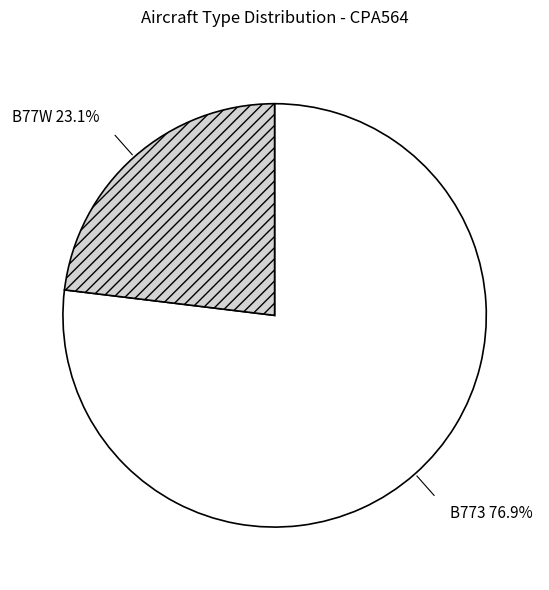

Count the number of slices in the pie.

2